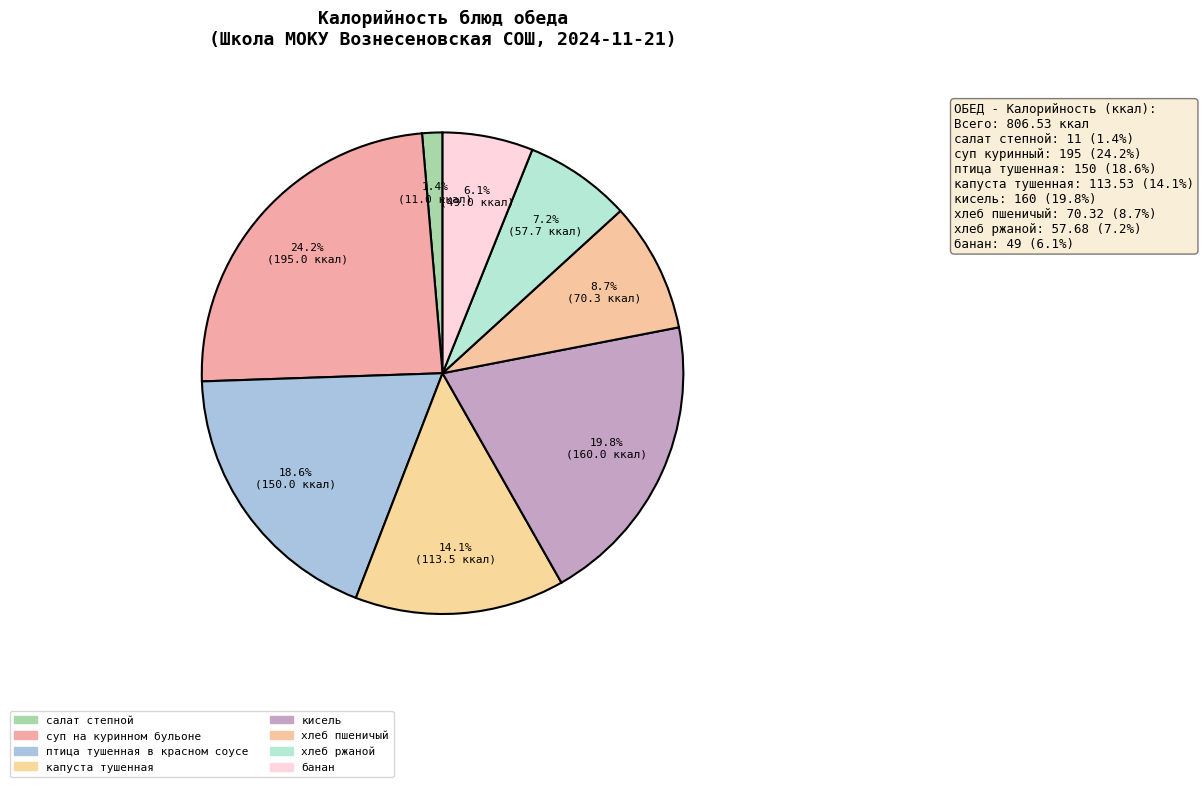

Count the number of slices in the pie.

8